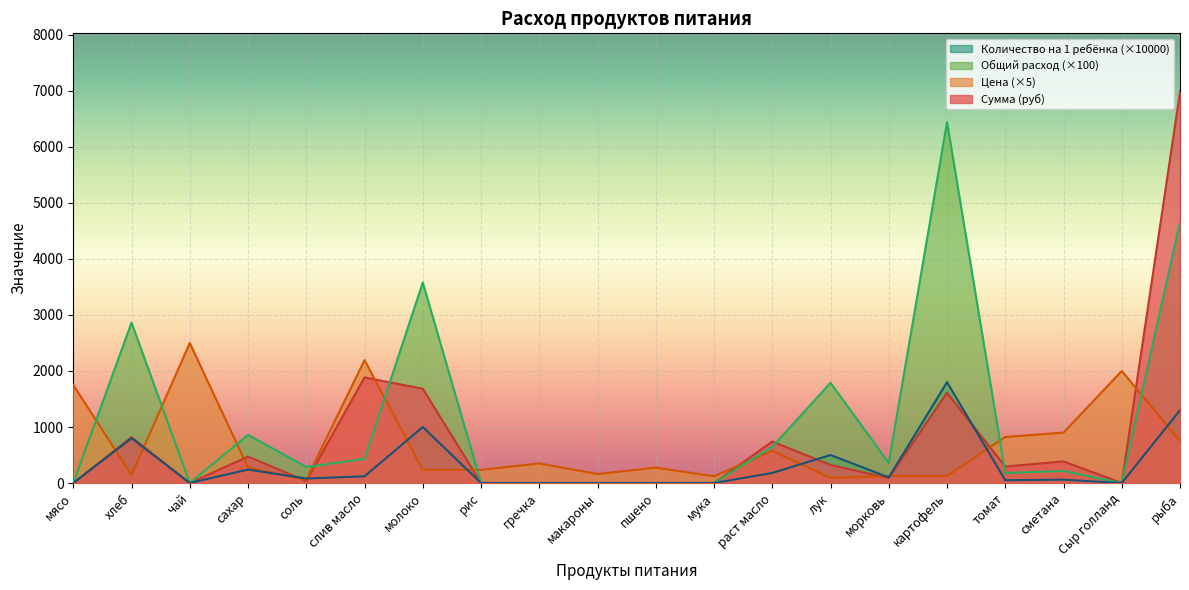

What is the difference between the highest and lowest values at хлеб?

2721.2